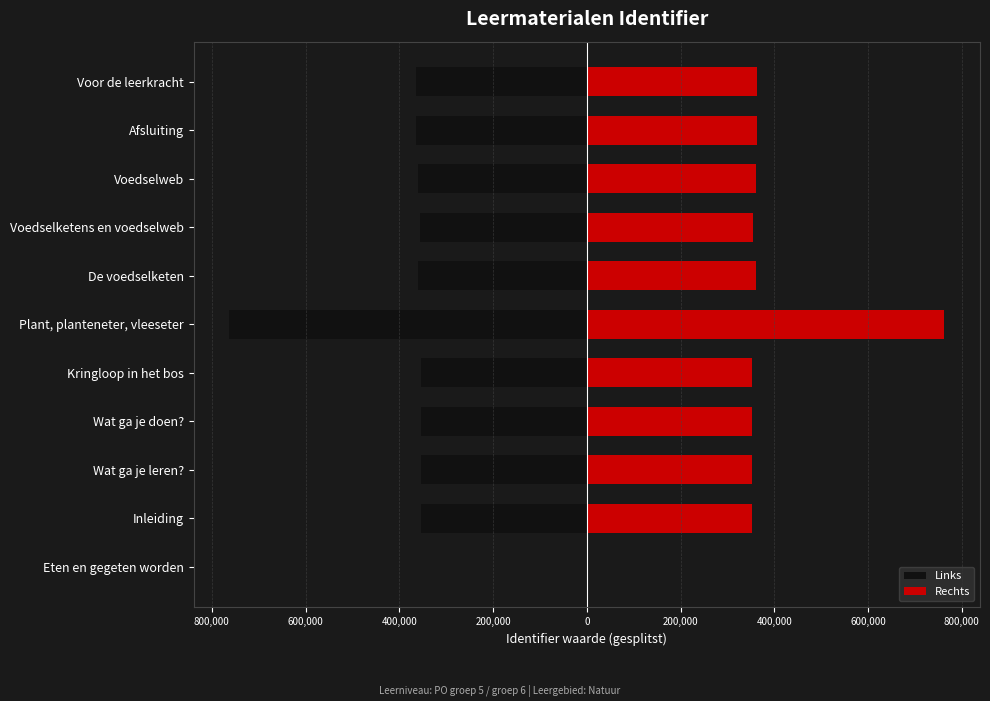

Reading left to right, extract all data points from this chart.

Links: 0.0	-352902.0	-352918.0	-352918.5	-352998.5	-762541.0	-360337.0	-354969.0	-360495.0	-363389.5	-363440.0
Rechts: 0.0	352902.0	352918.0	352918.5	352998.5	762541.0	360337.0	354969.0	360495.0	363389.5	363440.0